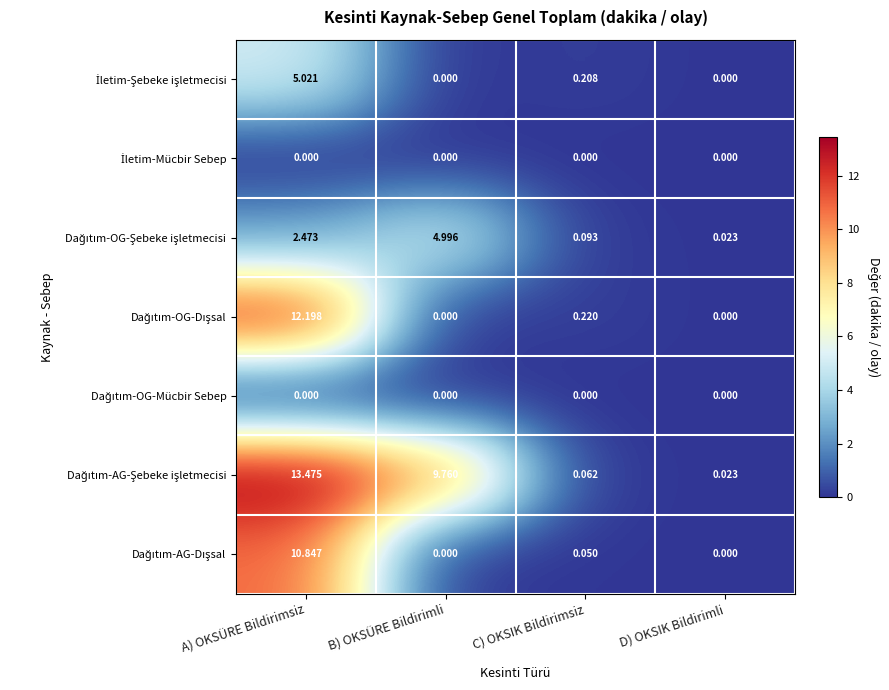

At which category is the sum across all series the highest?

A) OKSÜRE Bildirimsiz